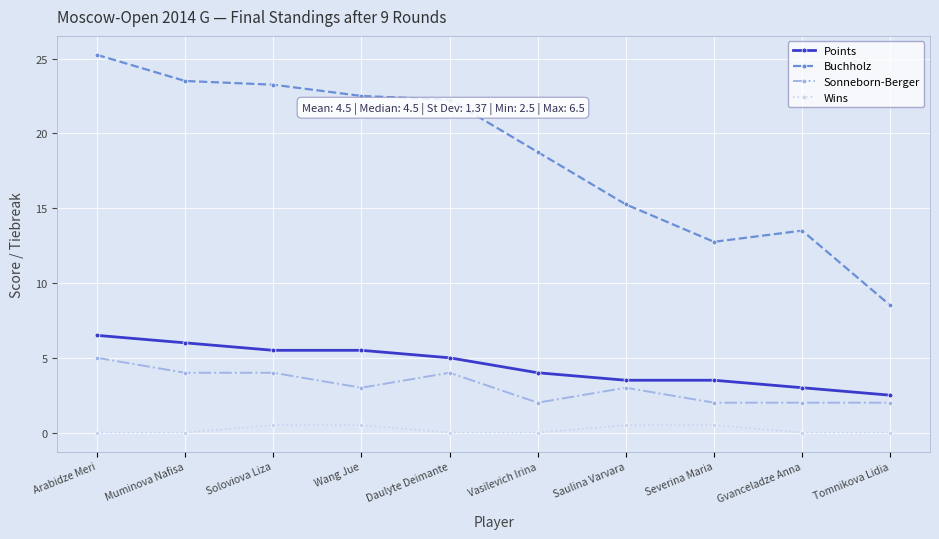

What is the sum of the Sonneborn-Berger values at Severina Maria and Gvanceladze Anna?

4.0